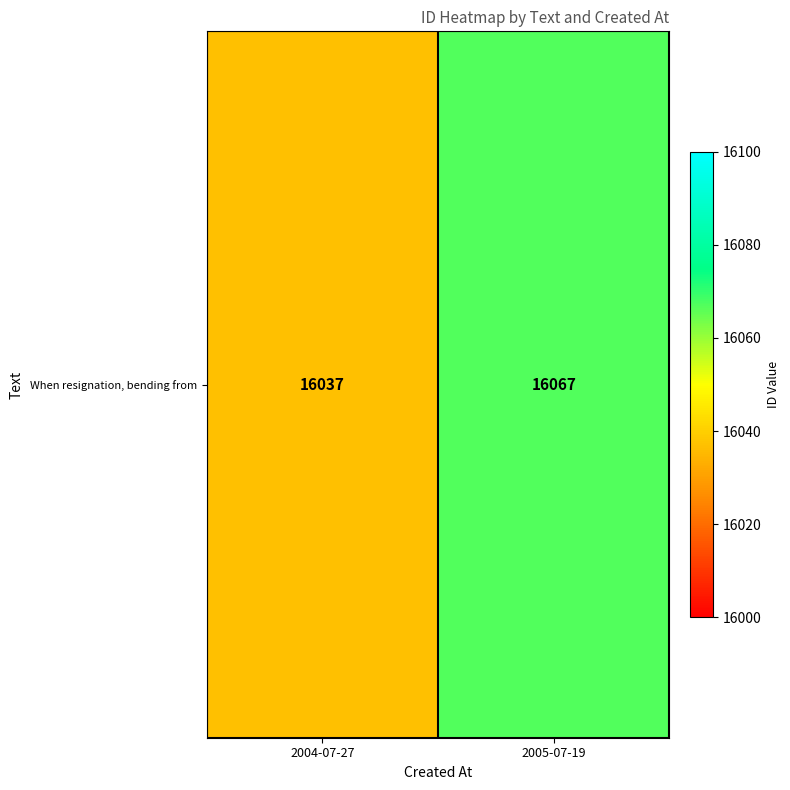

What is the ratio of the value at 2004-07-27 to the value at 2005-07-19?

1.0